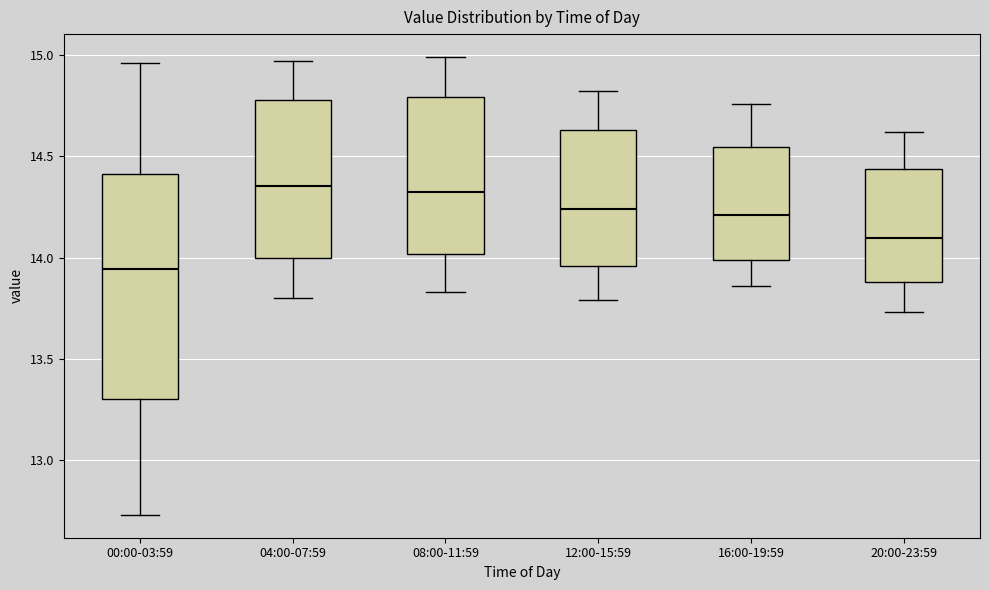

Comparing the boxes themselves (not the whiskers), which one is the tallest?

00:00-03:59